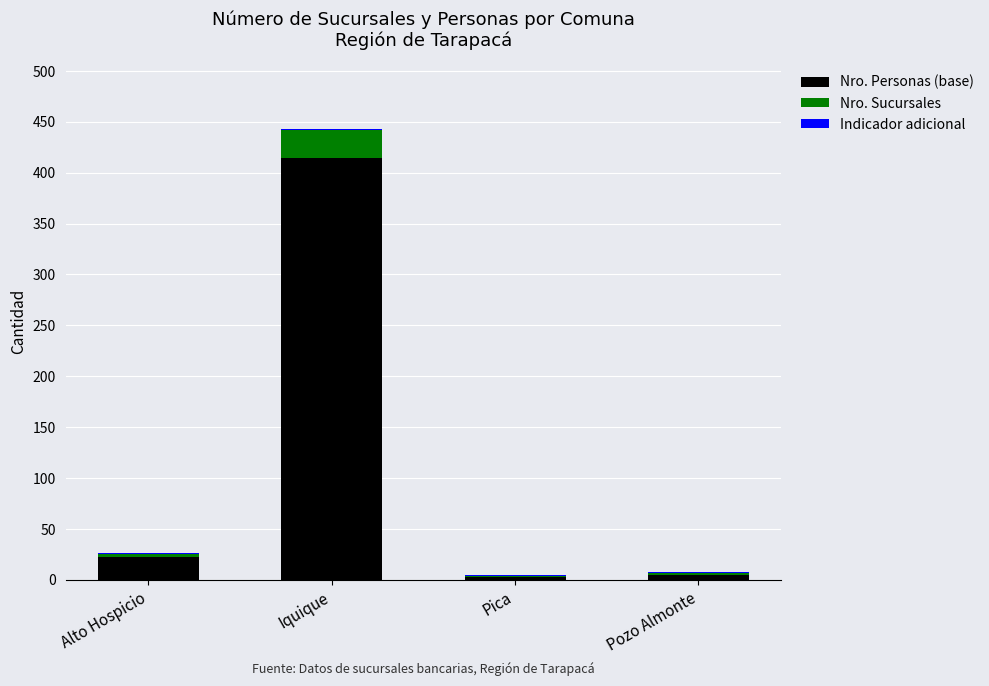

At which category is the sum across all series the highest?

Iquique